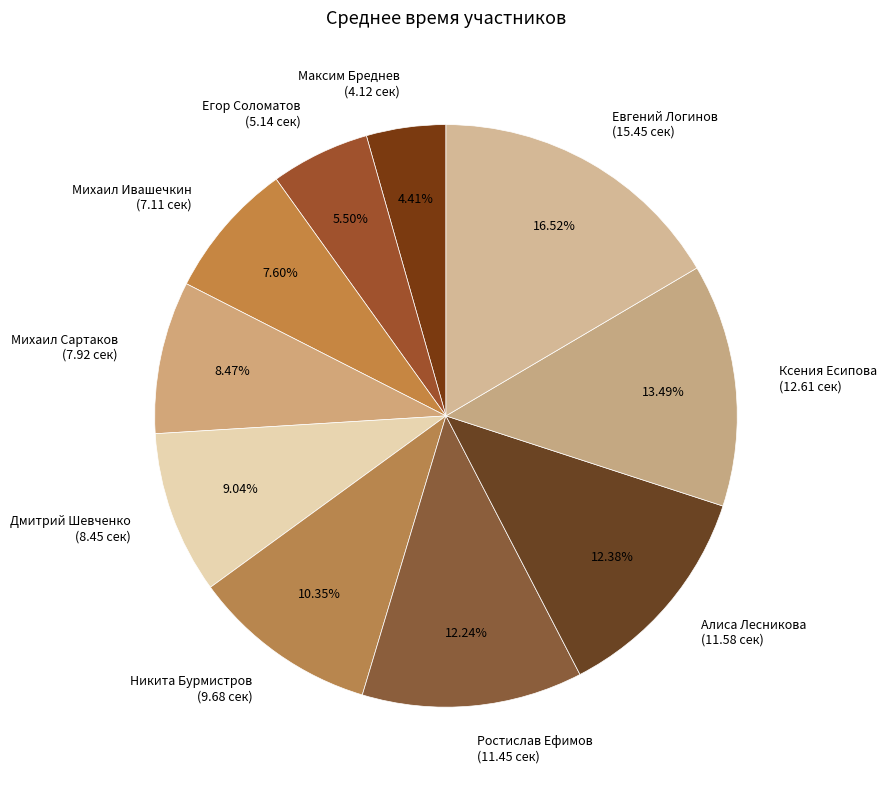

True or false: Михаил Сартаков accounts for 20% of the total.

False